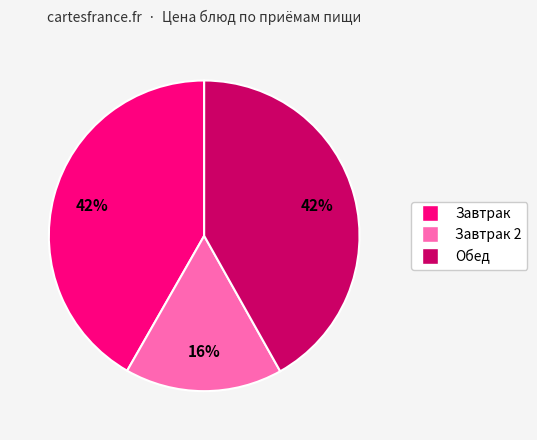

To the nearest percent, what is the average slice percentage?

33%